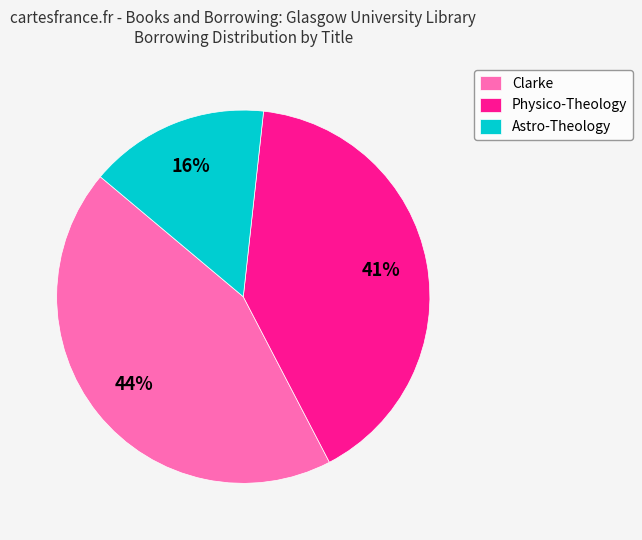

Is the sum of Physico-Theology and Clarke greater than half?

Yes